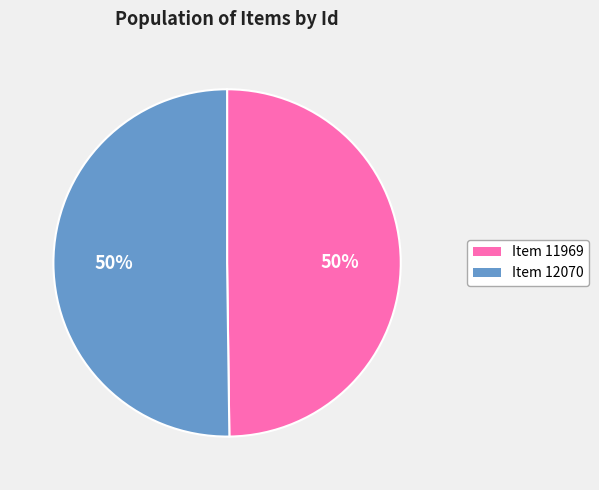

To the nearest percent, what is the average slice percentage?

50%